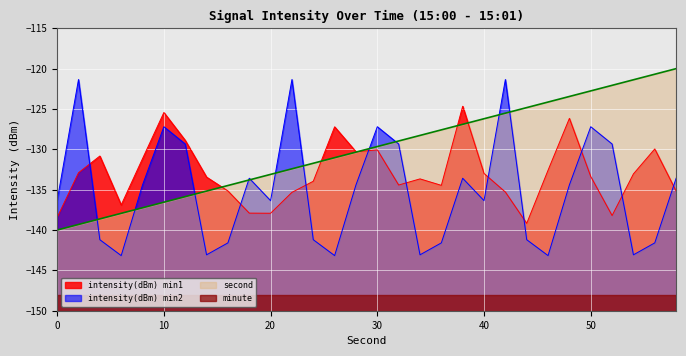

Which series has the largest total across all categories?

second